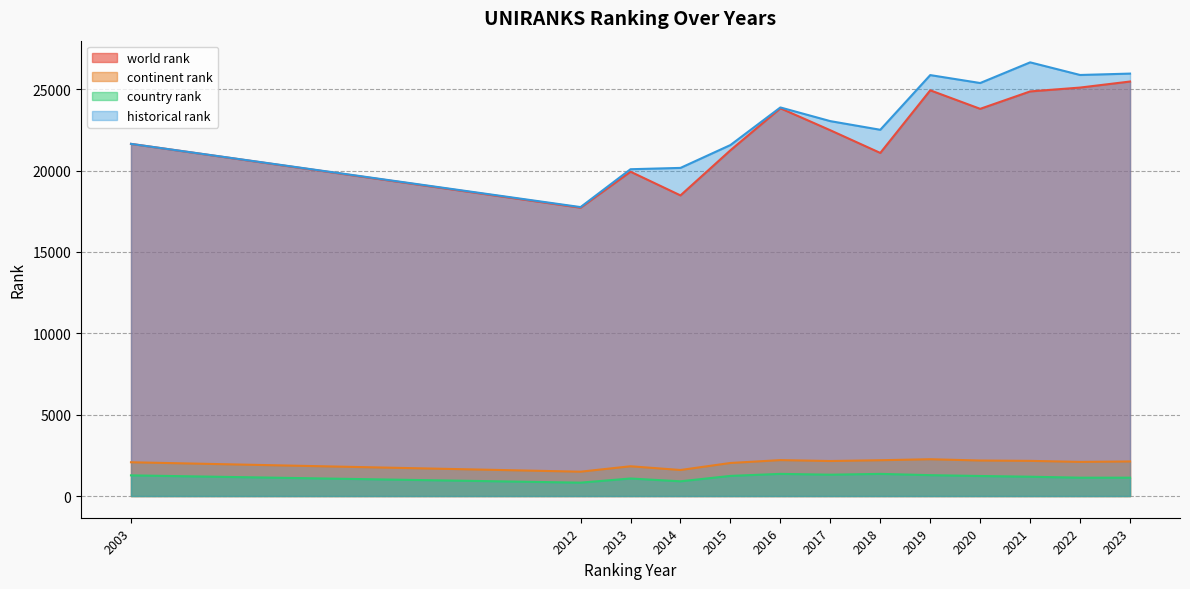

What is the difference between the historical rank values at 2017 and 2003?

1397